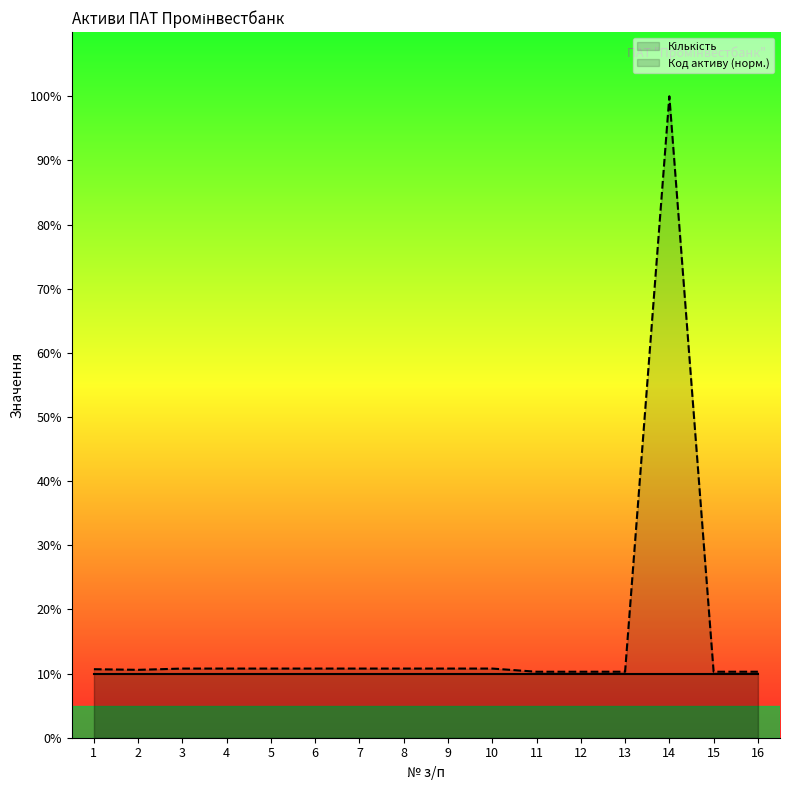

Which label corresponds to the largest value in the chart?

14